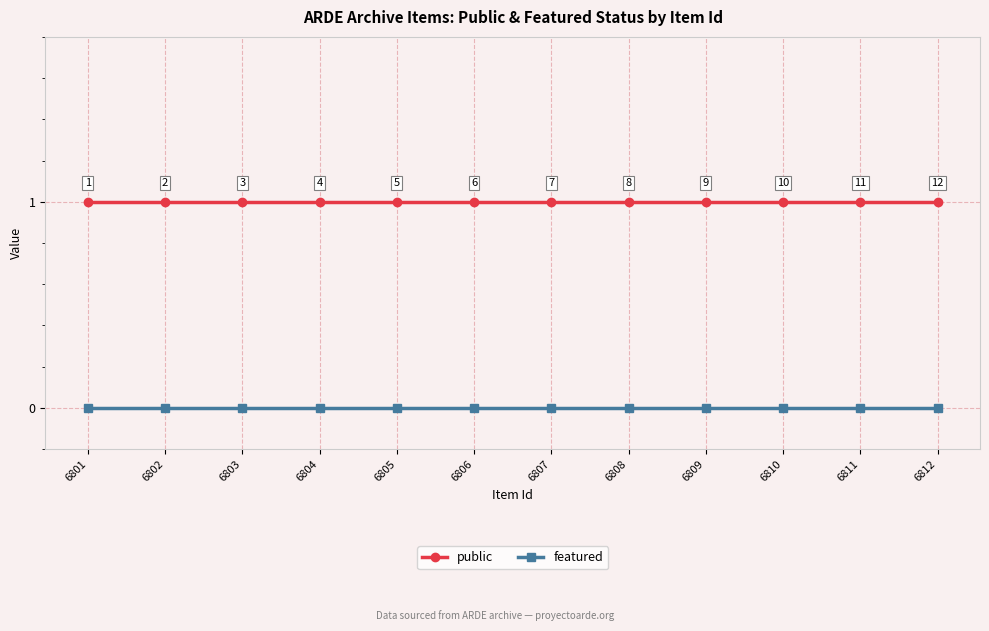

What is the sum of the public values at 6811 and 6804?

2